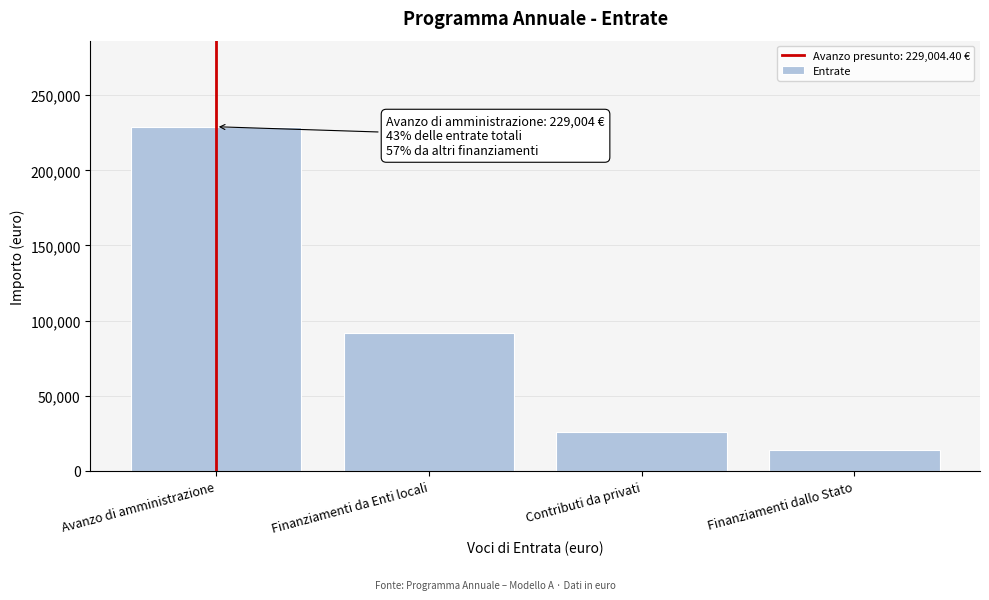

Reading right to left, what are all the values shown in this chart?

14218.7	25900.0	91550.0	229004.4